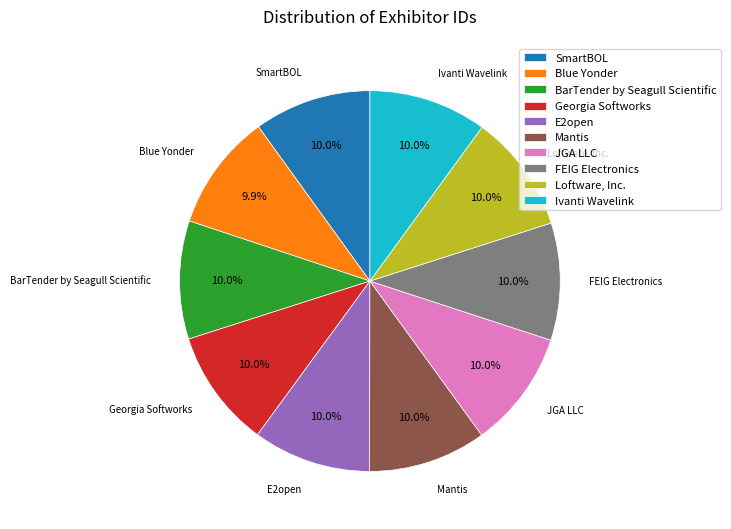

To the nearest percent, what is the average slice percentage?

10%